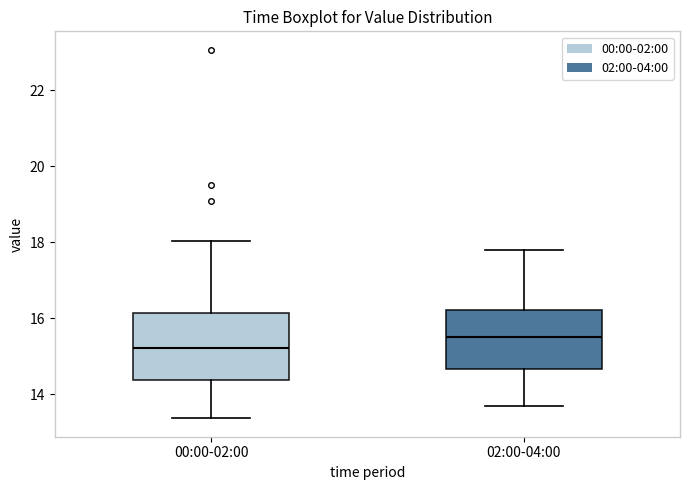

Reading left to right, transcribe this box plot: for each box, give where its median line is, the range the box spans, and where its two whiskers end, as read against the y-axis. The values are not printed on the chart, so give them approximately, as read against the axis.

00:00-02:00: median 15.2, box 14.4 to 16.2, whiskers 13.4 to 18.0
02:00-04:00: median 15.6, box 14.6 to 16.2, whiskers 13.8 to 17.8